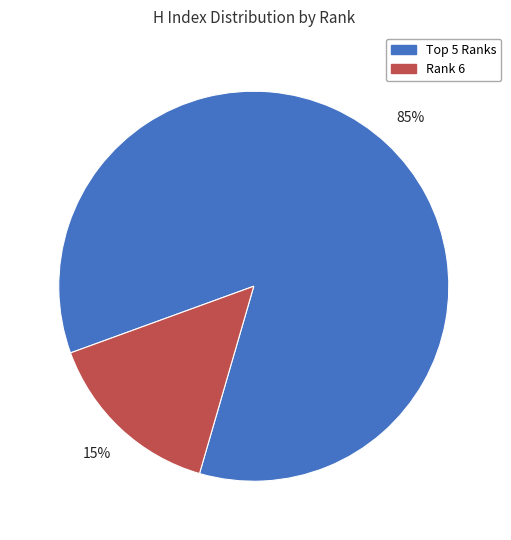

The Rank 6 slice represents 1% of the pie. True or false?

False